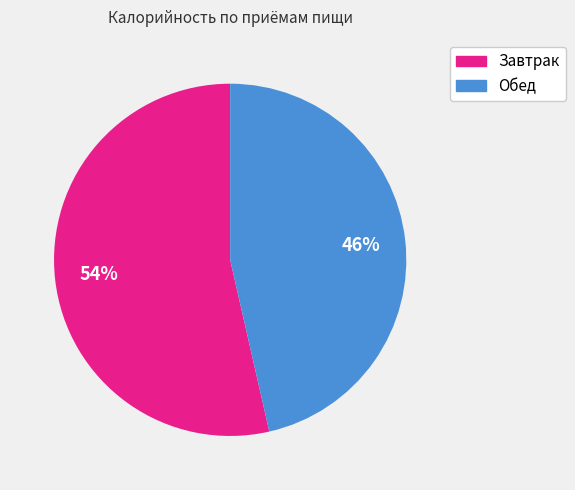

Count the number of slices in the pie.

2